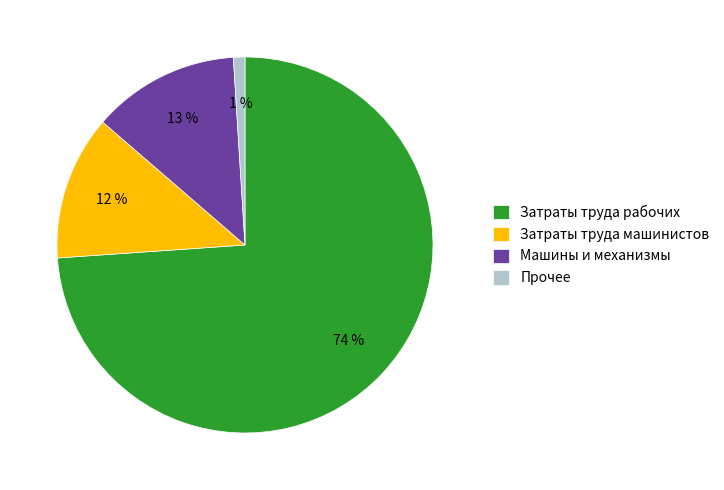

To the nearest percent, what portion does Затраты труда рабочих represent?

74%